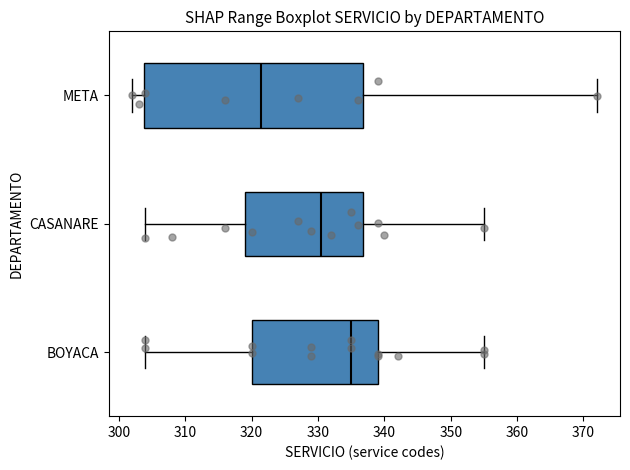

Reading bottom to top, read every box against the x-axis: the position of its median line, the range the box covers, and the ends of its whiskers. The values are not printed on the chart, so give them approximately, as read against the axis.

BOYACA: median 335, box 320 to 339, whiskers 304 to 355
CASANARE: median 331, box 319 to 337, whiskers 304 to 355
META: median 322, box 304 to 337, whiskers 302 to 372